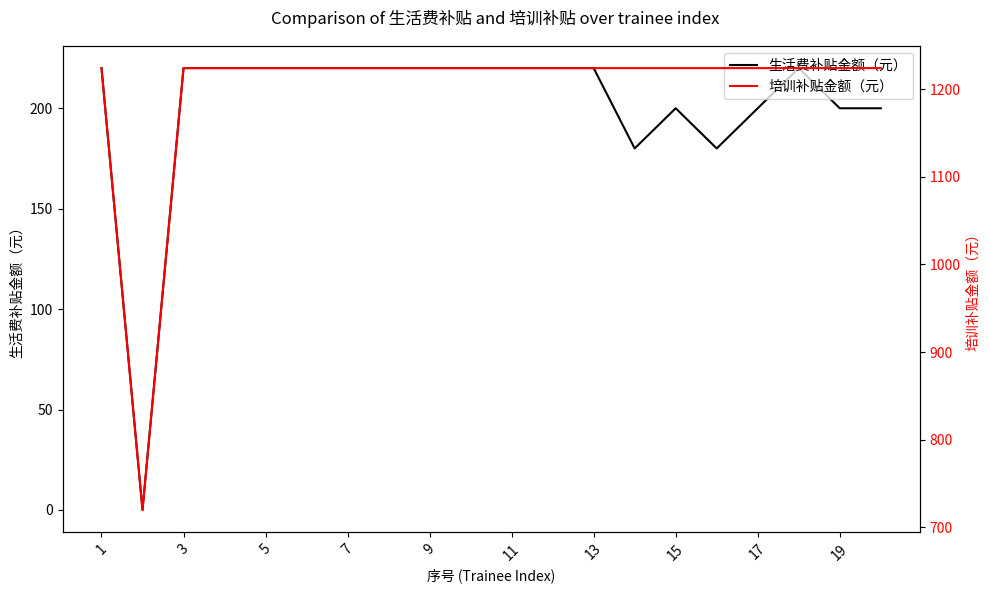

True or false: 生活费补贴金额（元） and 培训补贴金额（元） intersect in this chart.

False